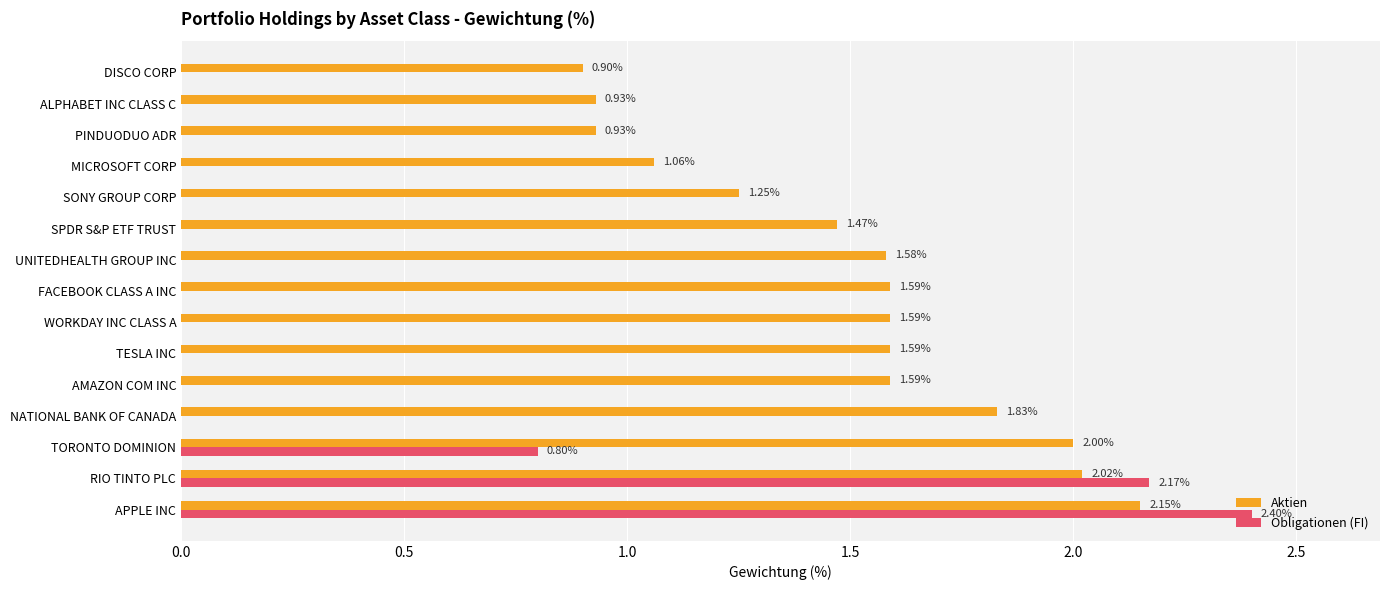

Between APPLE INC and SONY GROUP CORP, which series saw the biggest shift?

Obligationen (FI)